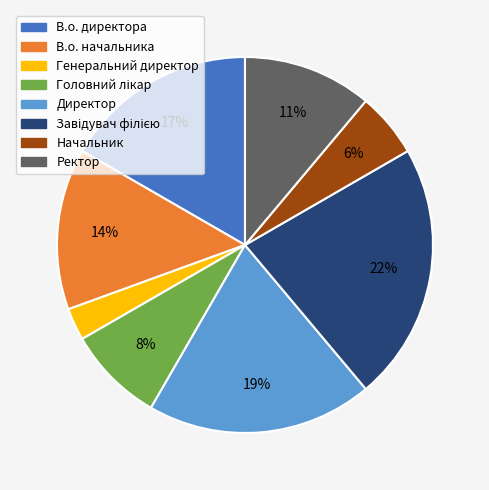

To the nearest percent, what is the difference between the largest and smallest slice percentages?

19%